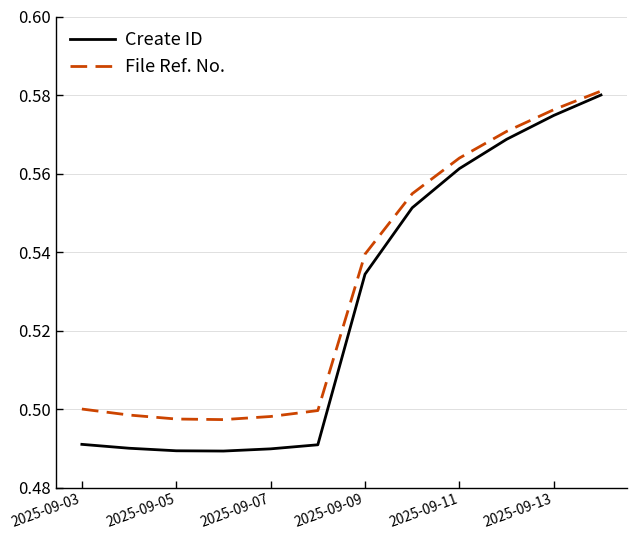

Rank the series by their maximum value, from highest to lowest.

File Ref. No., Create ID